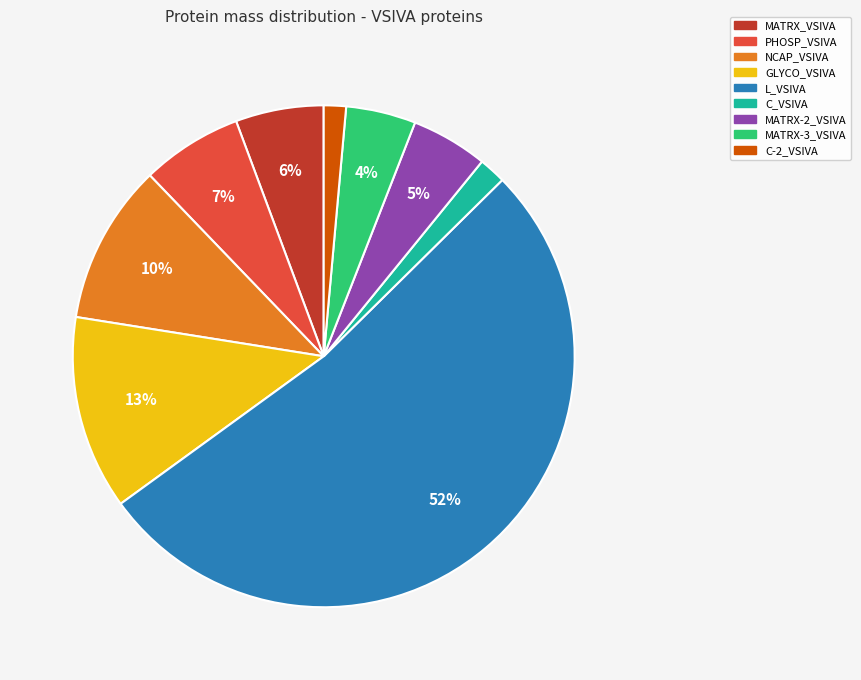

Which has a higher value, GLYCO_VSIVA or NCAP_VSIVA?

GLYCO_VSIVA